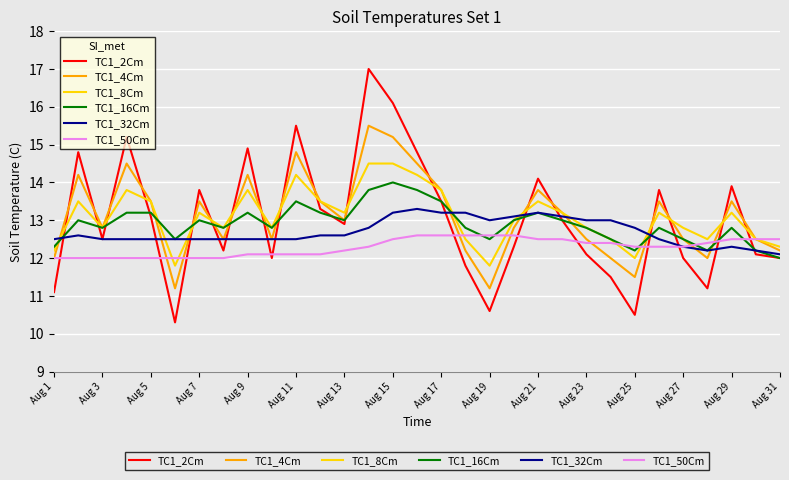

Rank the series by their maximum value, from lowest to highest.

TC1_50Cm, TC1_32Cm, TC1_16Cm, TC1_8Cm, TC1_4Cm, TC1_2Cm